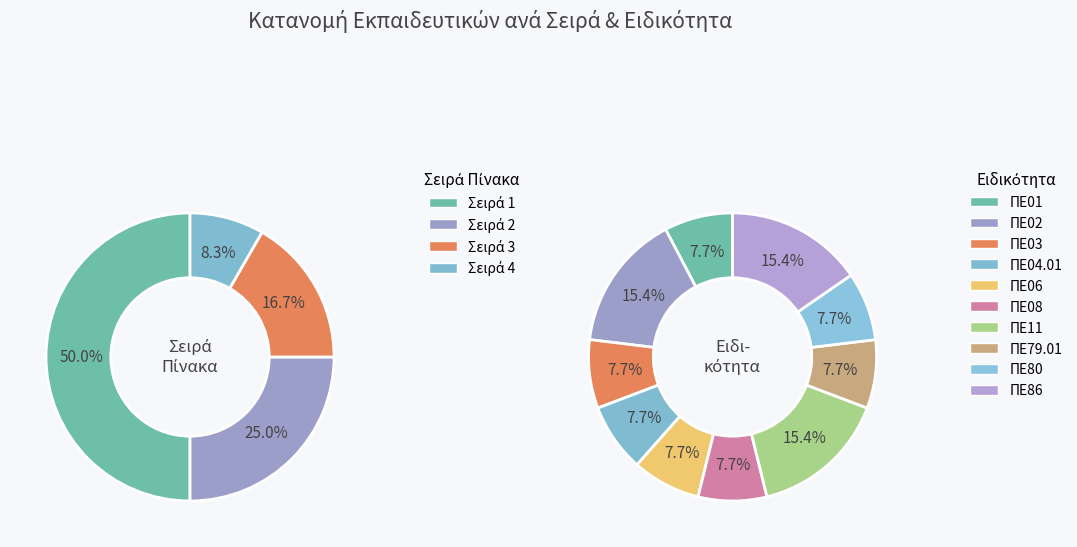

Count the number of slices in the pie.

10